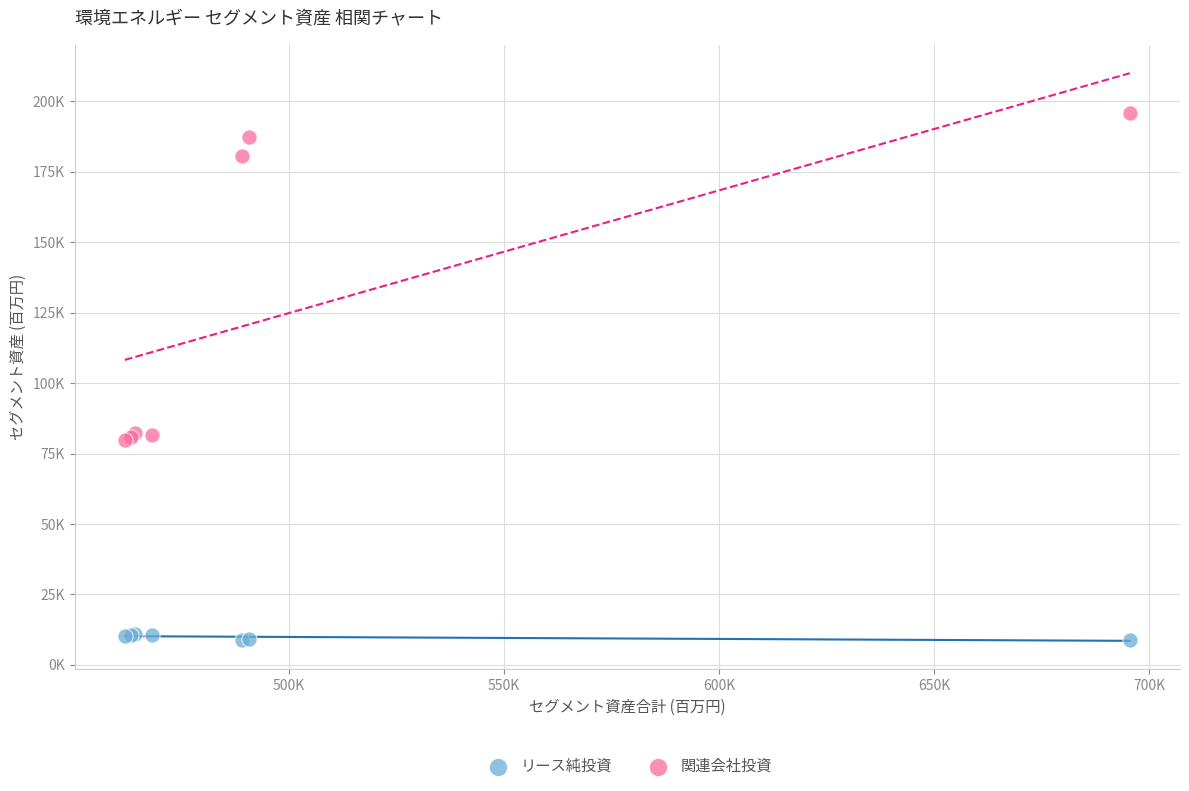

Which series contains the lowest Y value?

リース純投資